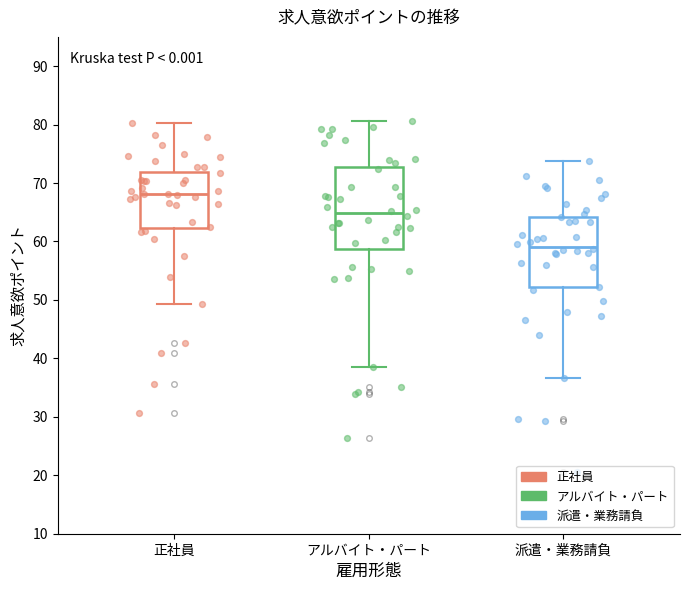

Where is the upper edge of the box for 派遣・業務請負 on the y-axis? The values are not printed on the chart, so give them approximately, as read against the axis.

64